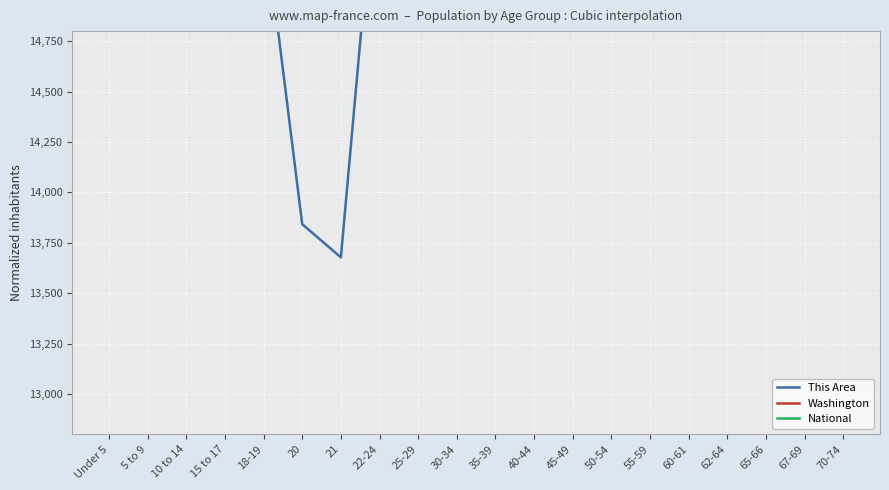

Reading right to left, what are all the values shown in this chart?

This Area: 18834.3	18313.1	16969.1	20480.0	18258.3	27200.0	25499.4	23963.4	22948.6	20480.0	18121.1	17627.4	15817.1	13677.7	13842.3	15378.3	18889.1	21769.1	21330.3	19492.6
Washington: 18229.4	17191.8	16271.9	19185.5	17523.1	25972.6	27200.0	27130.6	26165.0	25842.6	25981.4	26766.9	20811.0	15471.4	15535.4	18281.6	20754.1	25541.0	25298.0	25582.4
National: 18683.5	17312.0	16173.5	18953.6	17311.0	25269.9	26939.7	27200.0	26047.4	25596.3	25458.4	26181.1	20861.3	15561.2	15665.7	18561.7	21014.6	25911.8	25703.5	25610.1